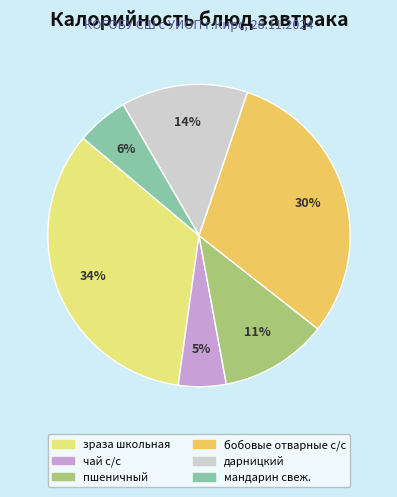

Which slice is the largest?

зраза школьная